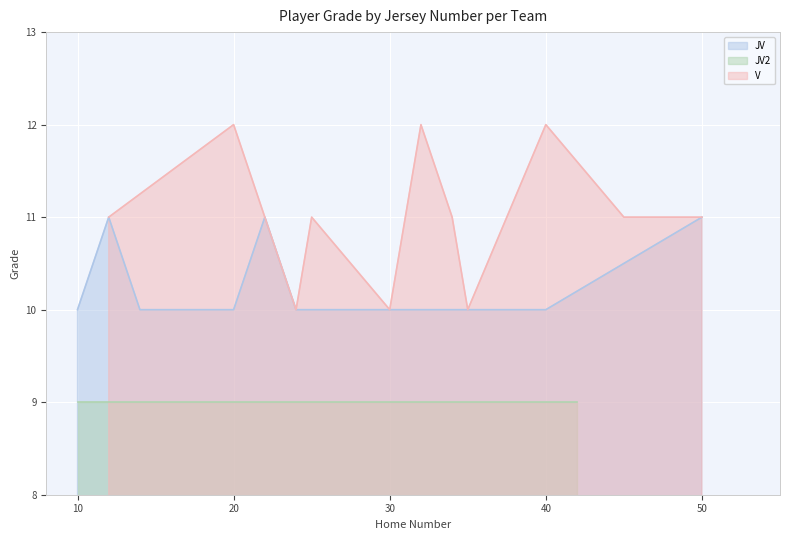

What is the minimum value for JV?

10